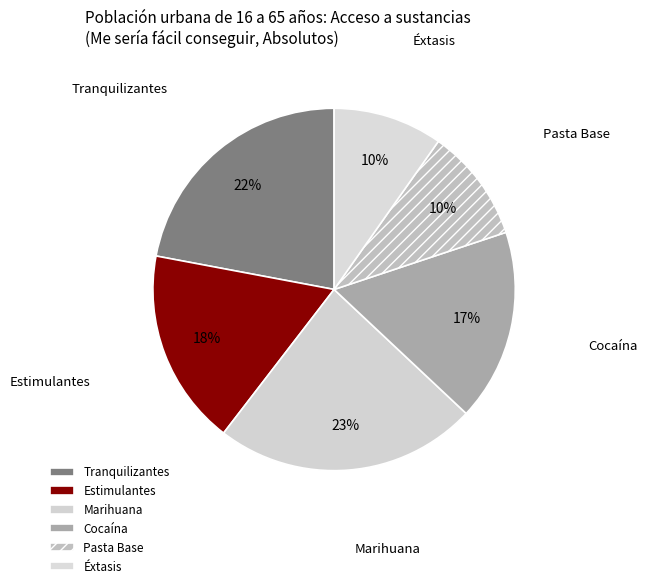

Combined, do Tranquilizantes and Pasta Base account for over 50%?

No